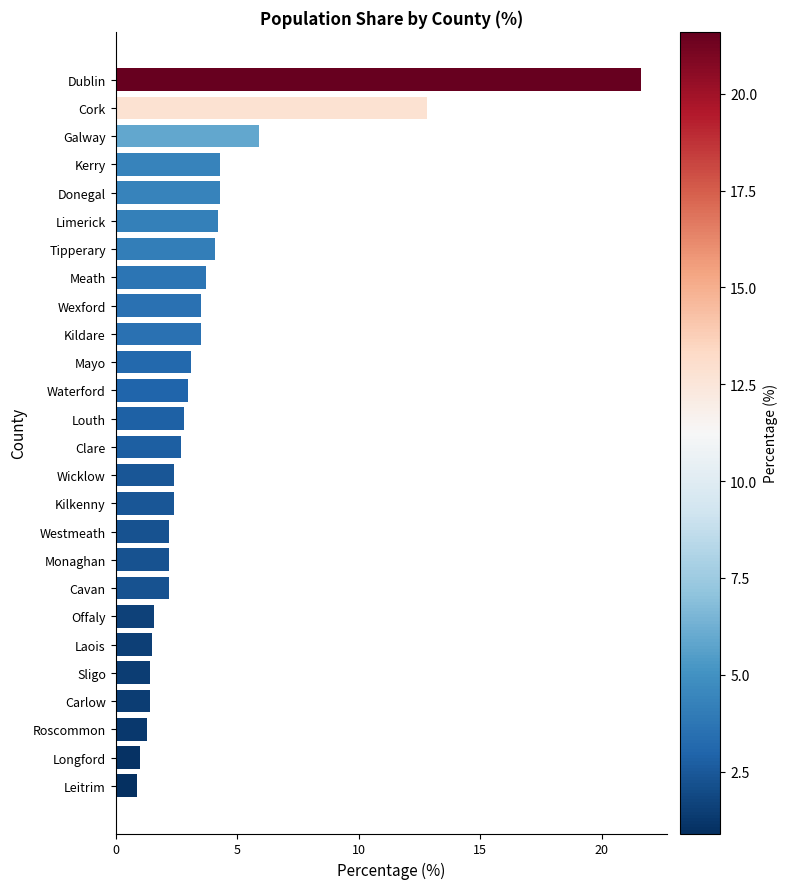

Reading bottom to top, list all the values displayed in this chart.

Leitrim=0.9	Longford=1.0	Roscommon=1.3	Carlow=1.4	Sligo=1.4	Laois=1.5	Offaly=1.6	Cavan=2.2	Monaghan=2.2	Westmeath=2.2	Kilkenny=2.4	Wicklow=2.4	Clare=2.7	Louth=2.8	Waterford=3.0	Mayo=3.1	Kildare=3.5	Wexford=3.5	Meath=3.7	Tipperary=4.1	Limerick=4.2	Donegal=4.3	Kerry=4.3	Galway=5.9	Cork=12.8	Dublin=21.6